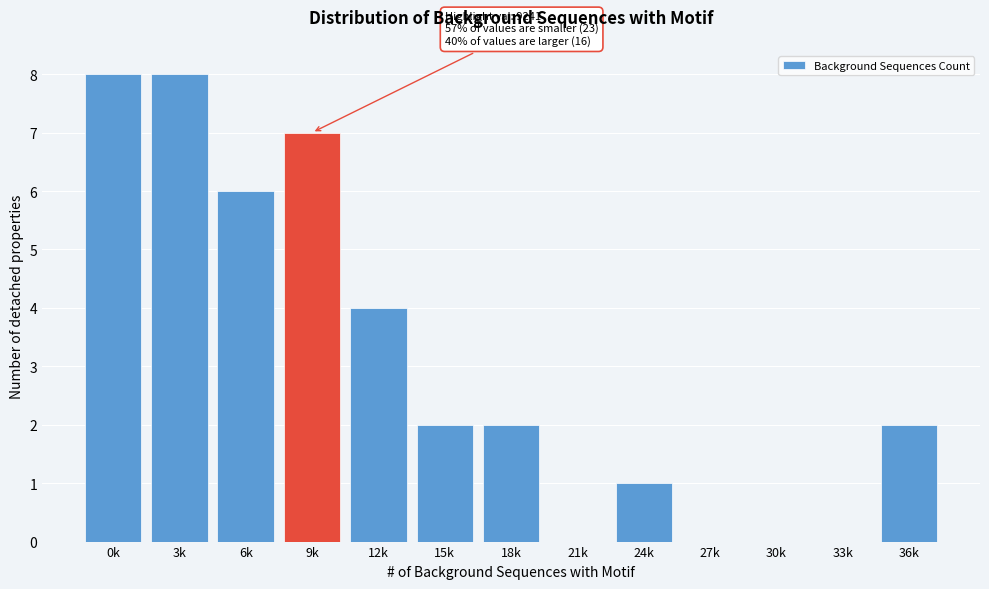

Reading left to right, transcribe all the data shown in this chart.

0k=8	3k=8	6k=6	9k=7	12k=4	15k=2	18k=2	21k=0	24k=1	27k=0	30k=0	33k=0	36k=2